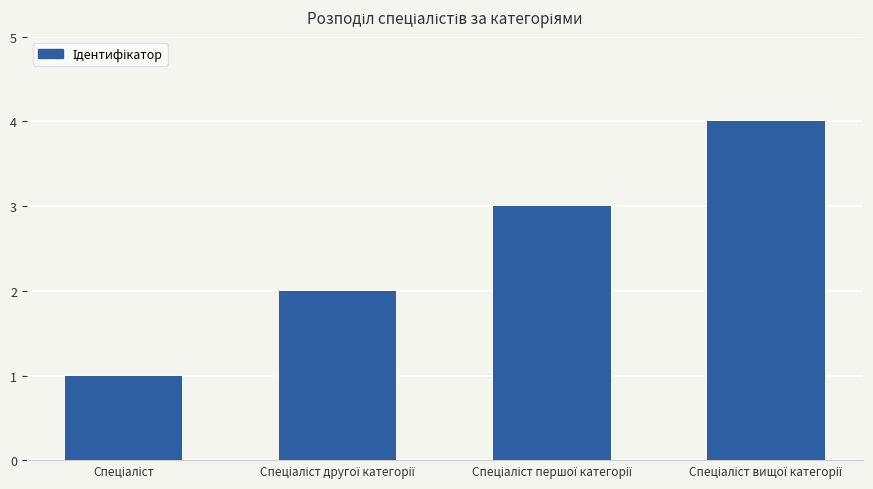

What is the greatest value displayed?

4